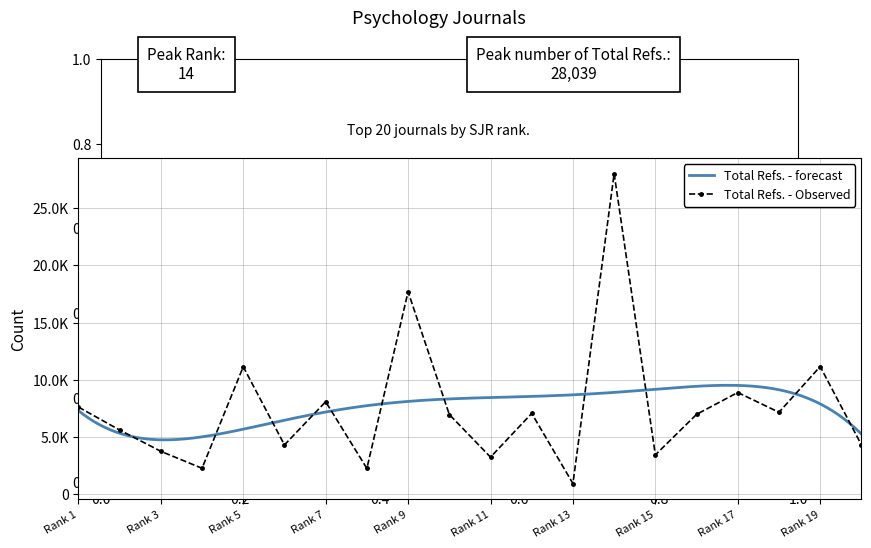

Where does the data first go above 6978?

Rank 1